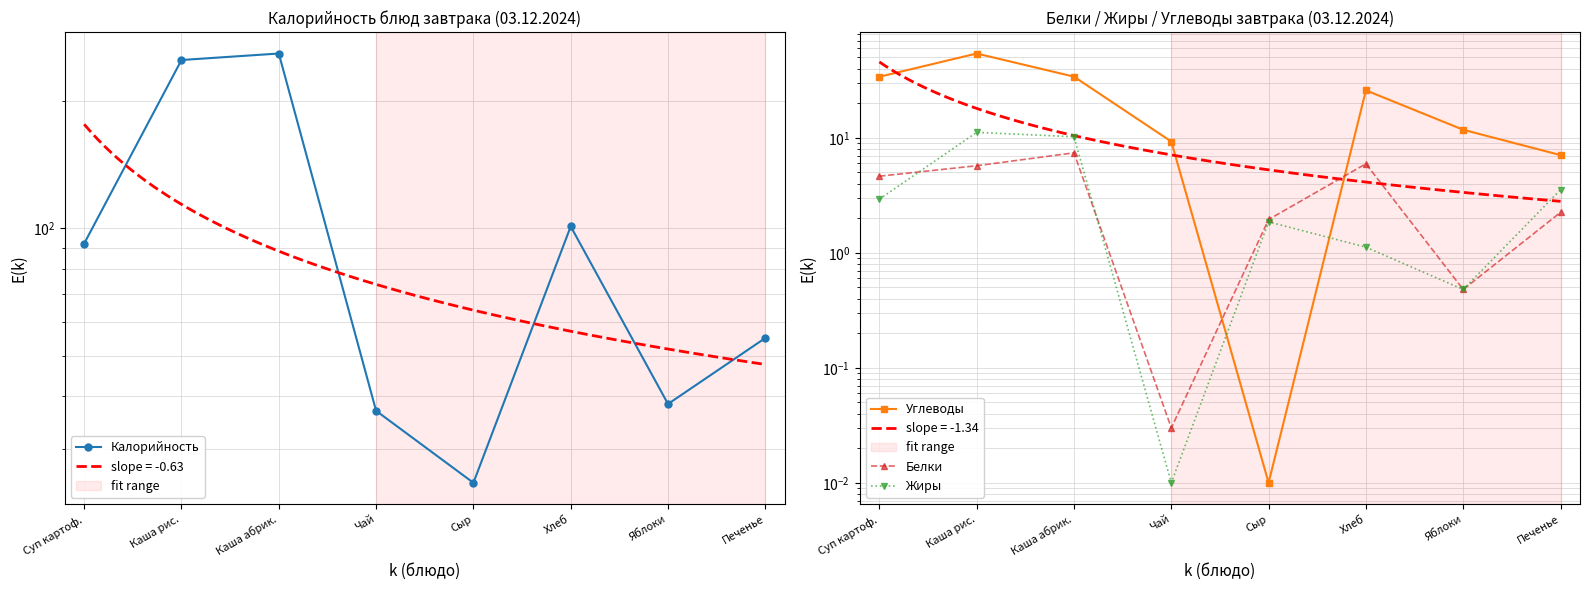

Which category has the highest value in the Белки series?

Каша абрик.